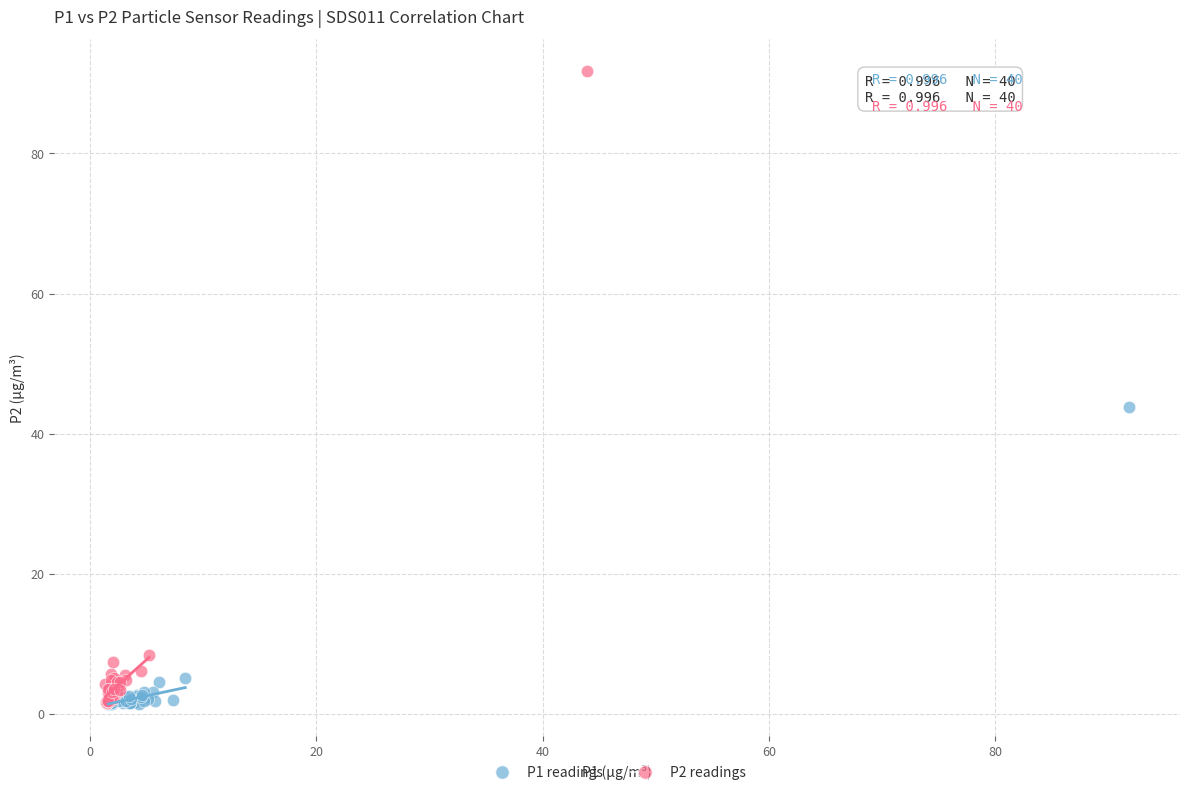

Which series reaches the maximum Y coordinate?

P2 readings